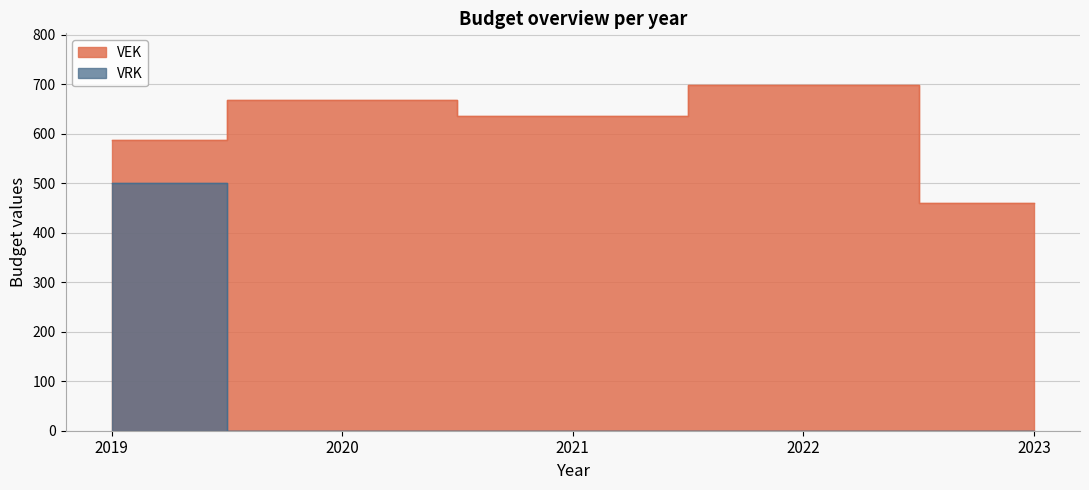

What is the difference between the maximum and second lowest values in the VRK series?

500